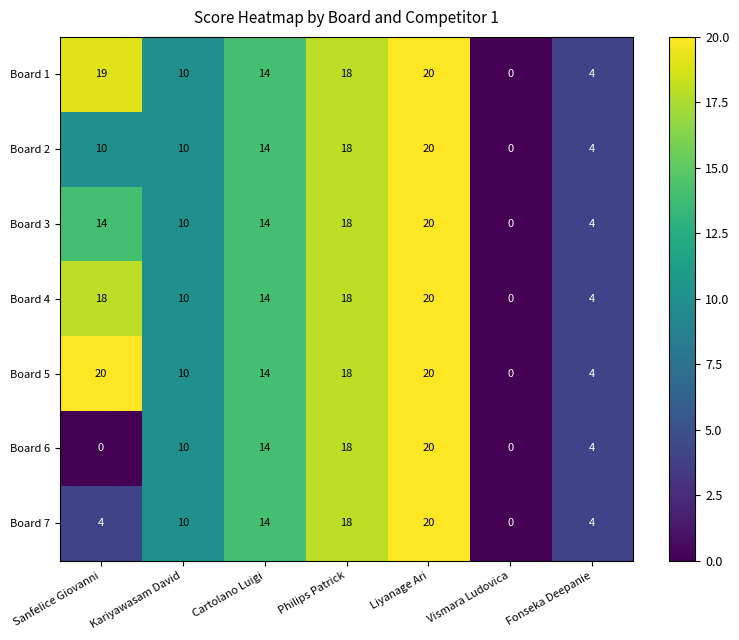

True or false: Board 6 has a value of 13 at Sanfelice Giovanni.

False